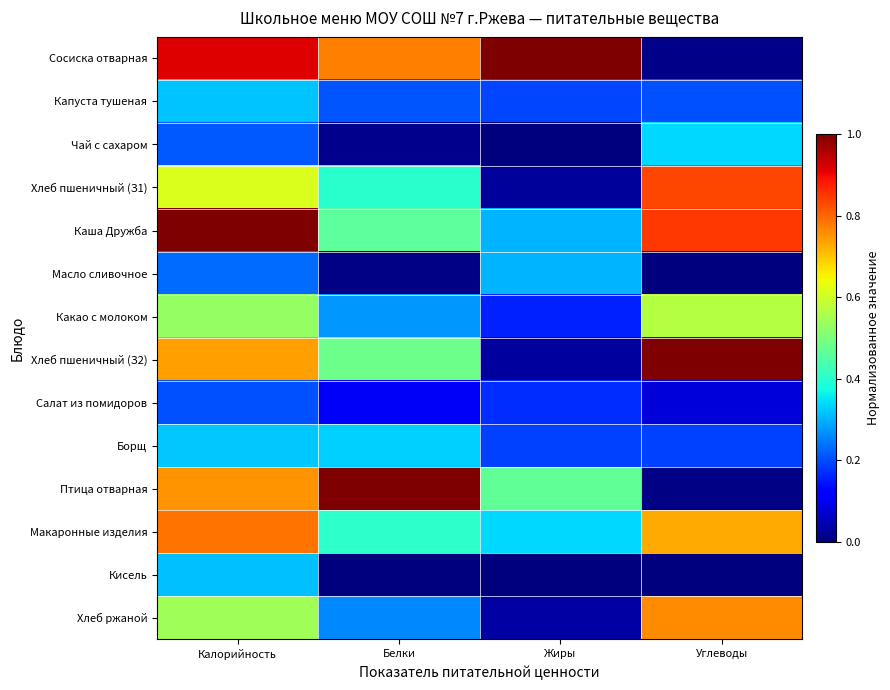

Reading left to right, list all the values displayed in this chart.

Сосиска отварная: Калорийность=0.9	Белки=0.8	Жиры=1.0	Углеводы=0.0
Капуста тушеная: Калорийность=0.3	Белки=0.2	Жиры=0.2	Углеводы=0.2
Чай с сахаром: Калорийность=0.2	Белки=0.0	Жиры=0.0	Углеводы=0.3
Хлеб пшеничный (З1): Калорийность=0.6	Белки=0.4	Жиры=0.0	Углеводы=0.8
Каша Дружба: Калорийность=1.0	Белки=0.5	Жиры=0.3	Углеводы=0.8
Масло сливочное: Калорийность=0.2	Белки=0.0	Жиры=0.3	Углеводы=0.0
Какао с молоком: Калорийность=0.5	Белки=0.3	Жиры=0.2	Углеводы=0.6
Хлеб пшеничный (З2): Калорийность=0.7	Белки=0.5	Жиры=0.0	Углеводы=1.0
Салат из помидоров: Калорийность=0.2	Белки=0.1	Жиры=0.2	Углеводы=0.1
Борщ: Калорийность=0.3	Белки=0.3	Жиры=0.2	Углеводы=0.2
Птица отварная: Калорийность=0.8	Белки=1.0	Жиры=0.5	Углеводы=0.0
Макаронные изделия: Калорийность=0.8	Белки=0.4	Жиры=0.3	Углеводы=0.7
Кисель: Калорийность=0.3	Белки=0.0	Жиры=0.0	Углеводы=0.0
Хлеб ржаной: Калорийность=0.5	Белки=0.3	Жиры=0.0	Углеводы=0.8